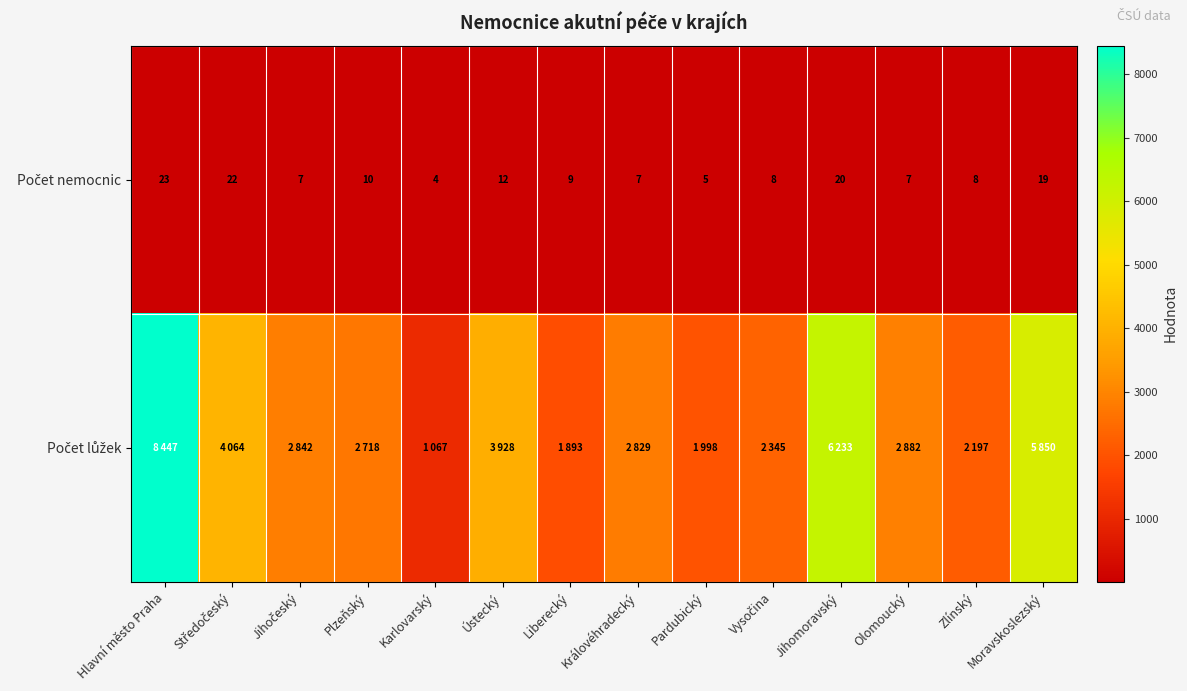

What is the approximate value of Počet lůžek at Olomoucký?

2882